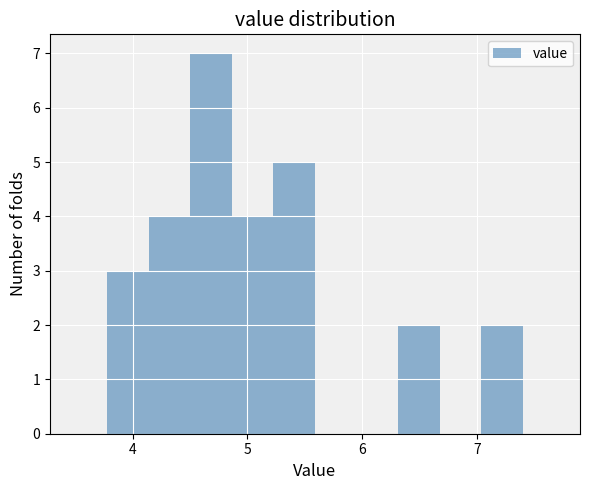

Read against the x-axis, roughly where is the centre of the tallest bar?

4.7